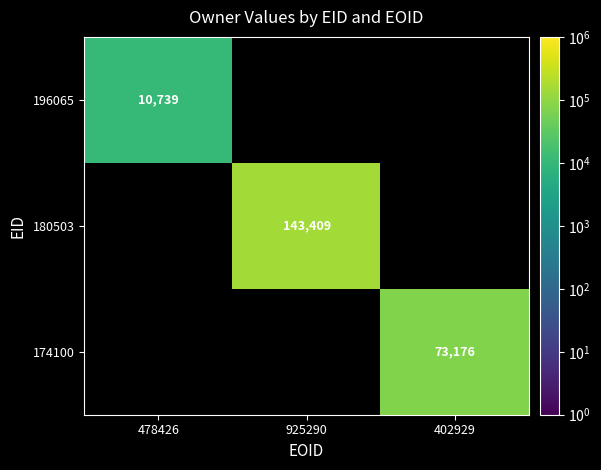

The value of 196065 at 478426 is 10739. True or false?

True